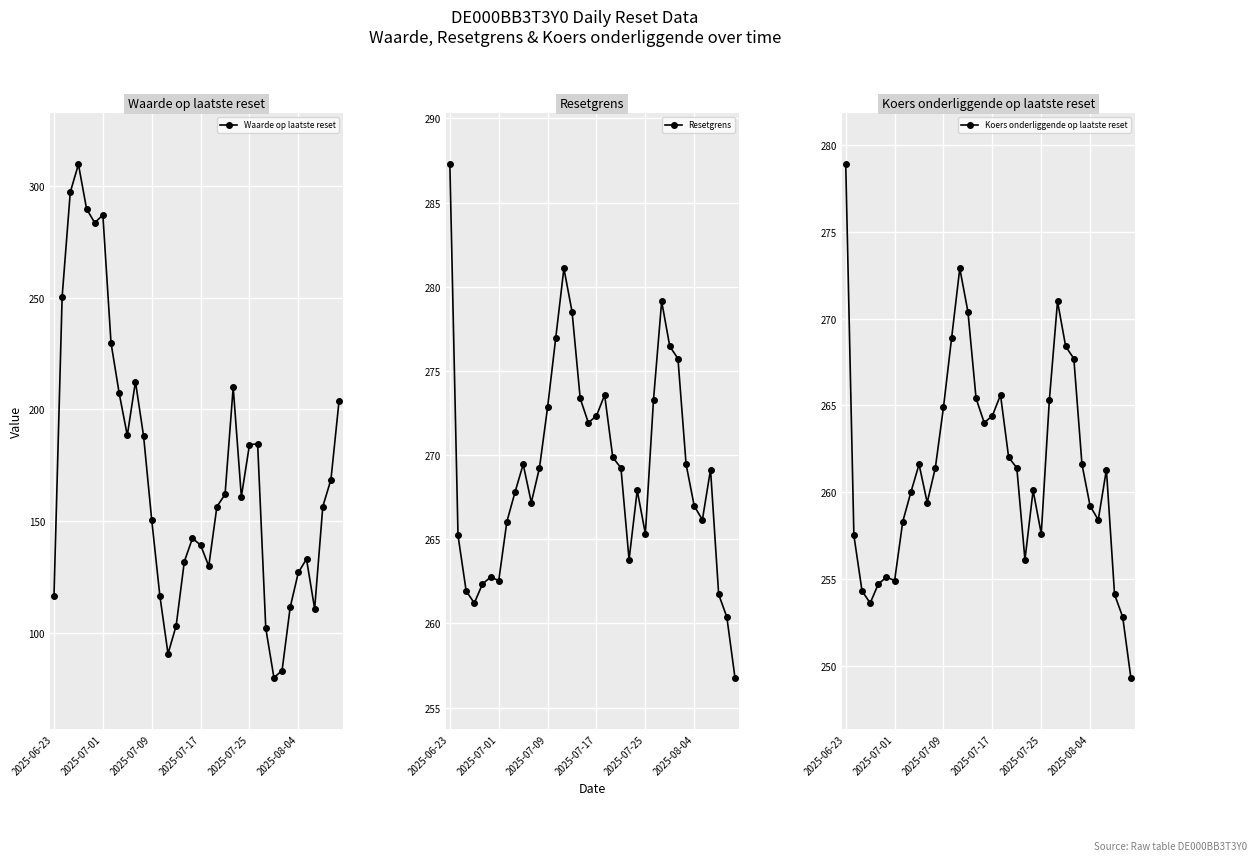

Is the value of Waarde op laatste reset at 23 greater than the value of Resetgrens at 16?

No